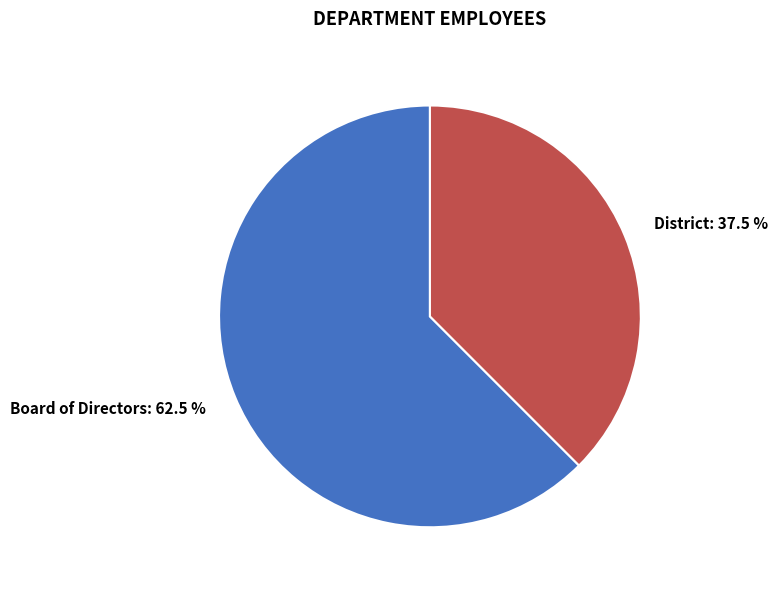

Which has a higher value, Board of Directors or District?

Board of Directors